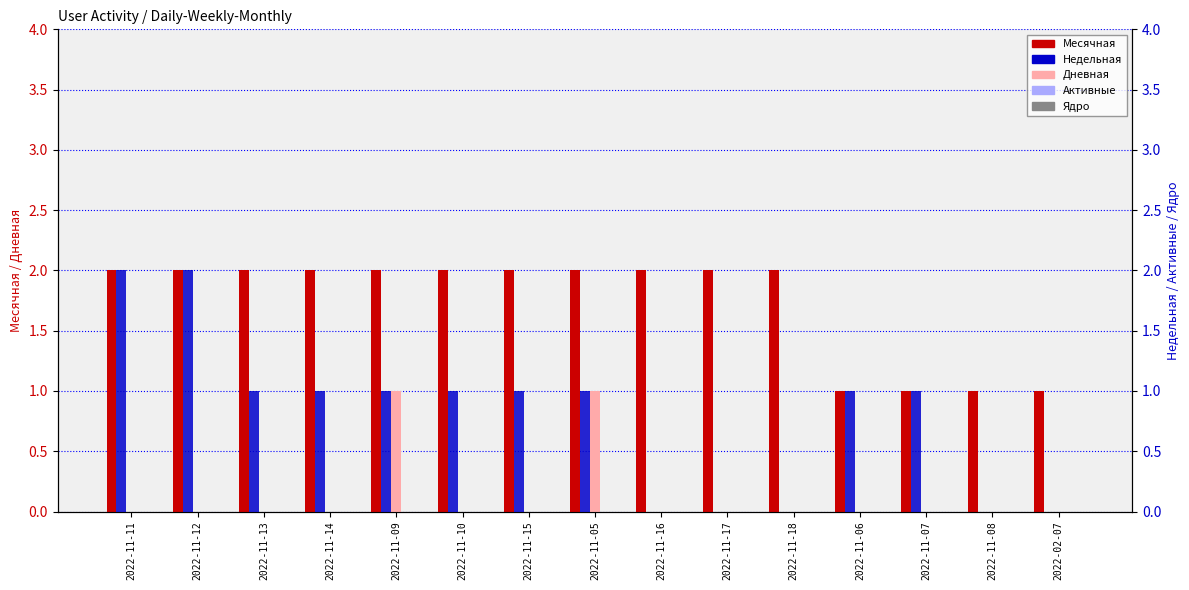

Rank the series at 2022-11-14 from lowest to highest value.

Дневная, Активные, Ядро, Недельная, Месячная